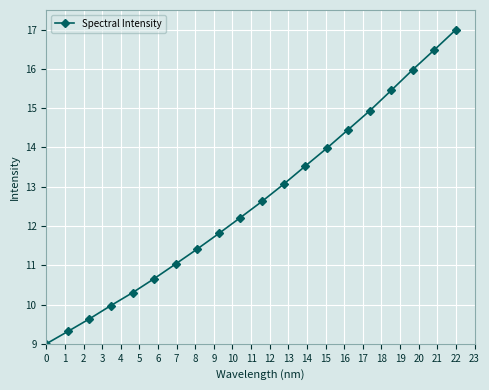

What is the difference between the maximum and second lowest values?

7.7